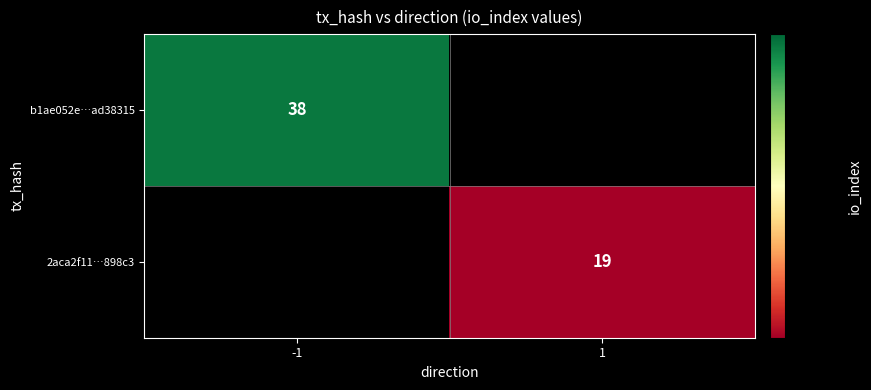

The 2aca2f11…898c3 series shows 19 at 1. True or false?

True